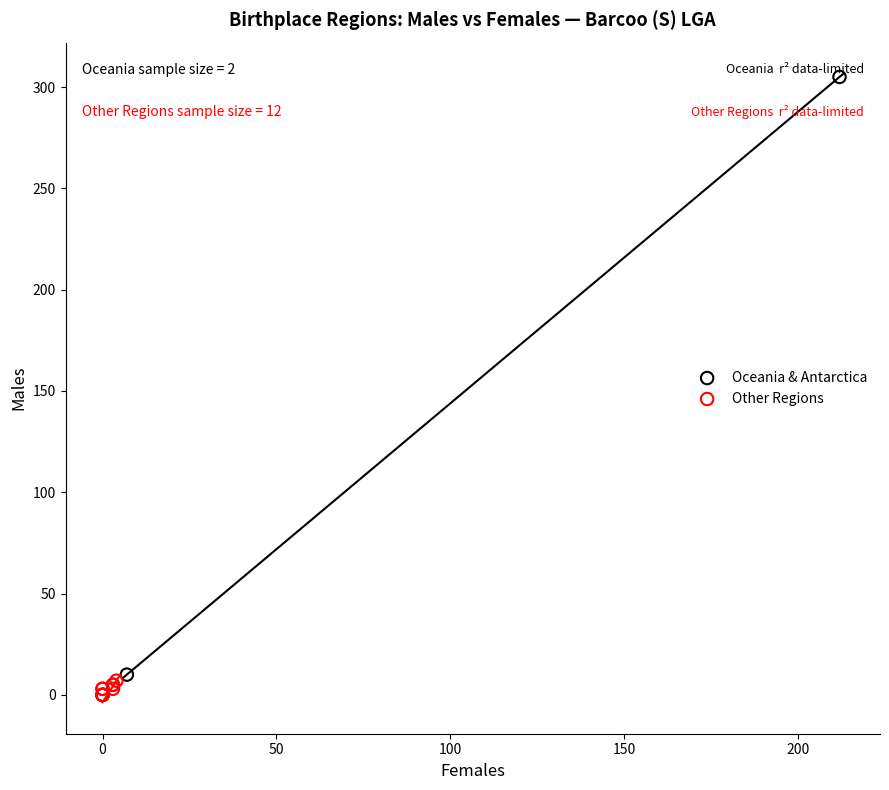

Which series has the widest spread of Y values?

Oceania & Antarctica